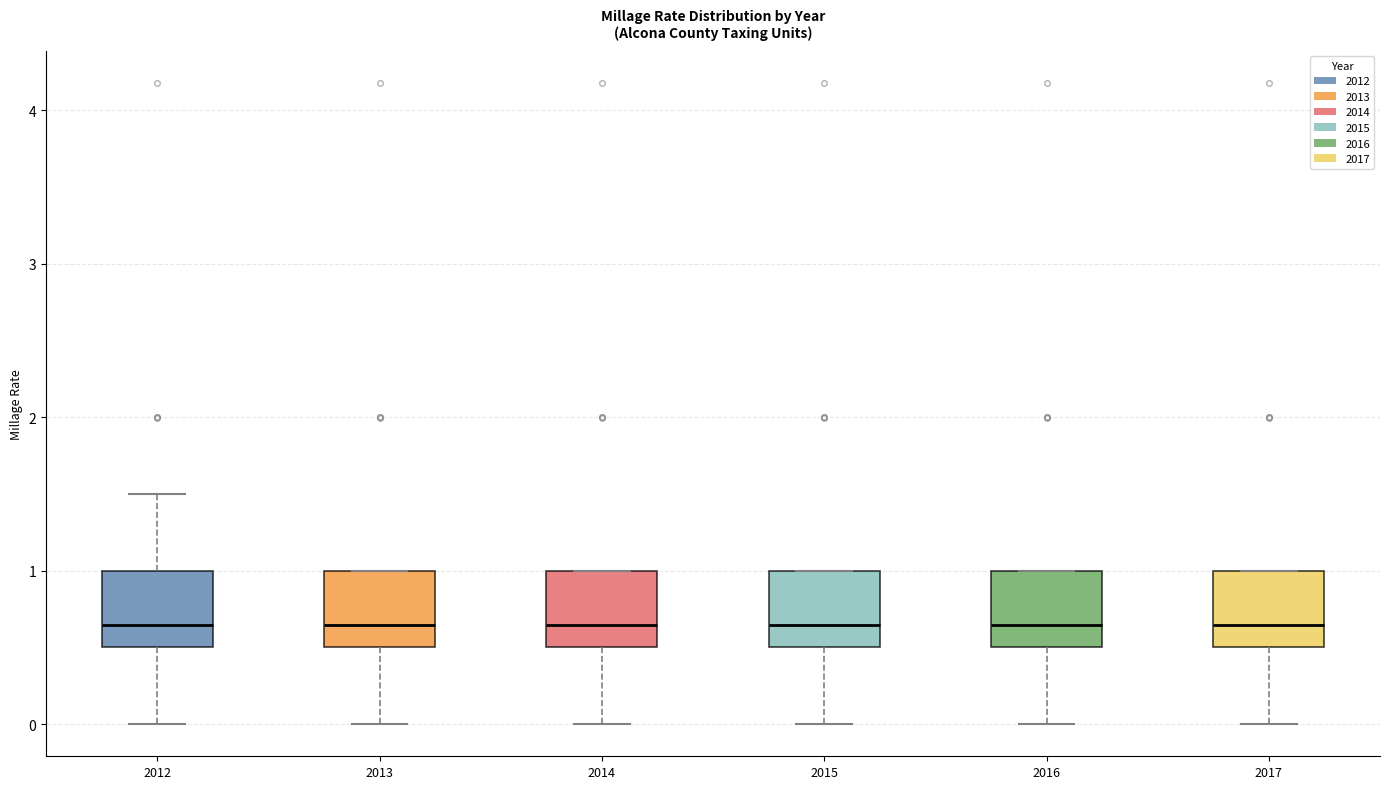

Reading left to right, transcribe this box plot: for each box, give where its median line is, the range the box spans, and where its two whiskers end, as read against the y-axis. The values are not printed on the chart, so give them approximately, as read against the axis.

2012: median 0.6, box 0.5 to 1.0, whiskers 0.0 to 1.5
2013: median 0.6, box 0.5 to 1.0, whiskers 0.0 to 1.0
2014: median 0.6, box 0.5 to 1.0, whiskers 0.0 to 1.0
2015: median 0.6, box 0.5 to 1.0, whiskers 0.0 to 1.0
2016: median 0.6, box 0.5 to 1.0, whiskers 0.0 to 1.0
2017: median 0.6, box 0.5 to 1.0, whiskers 0.0 to 1.0